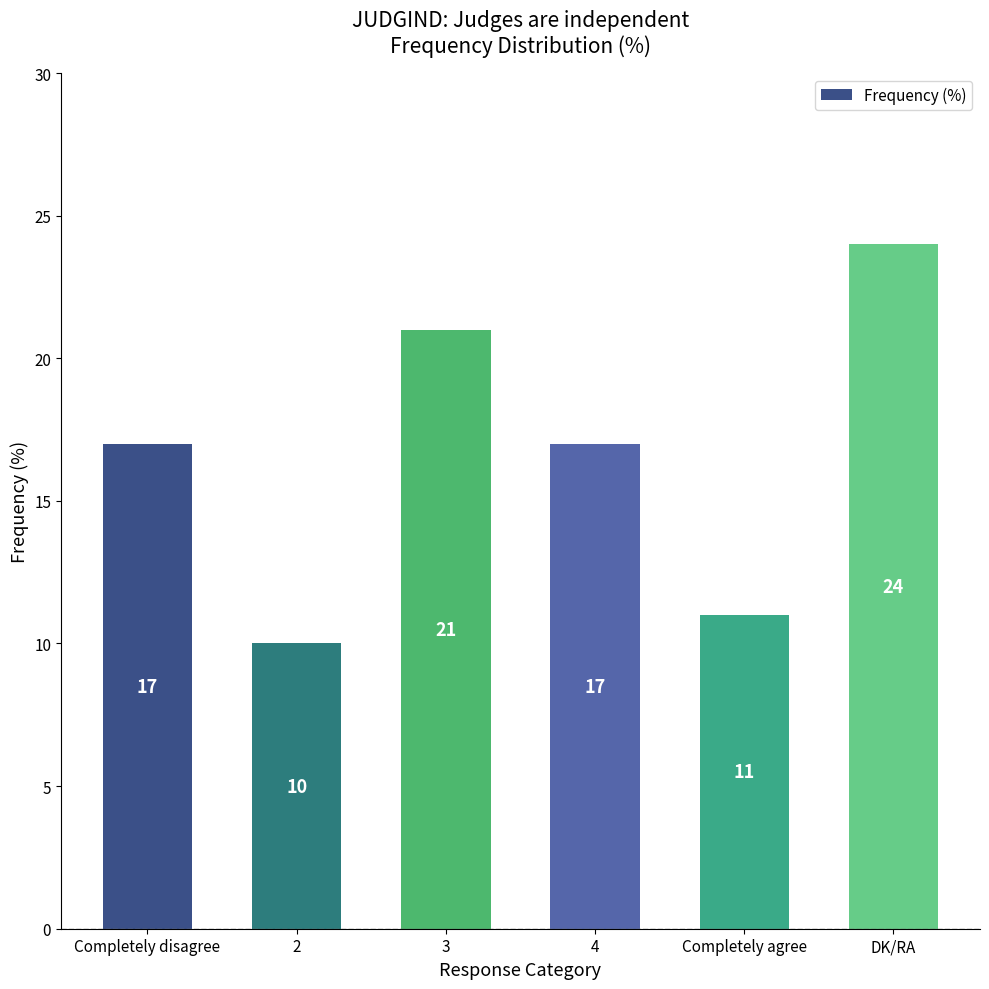

What is the ratio of the value at Completely agree to the value at 4?

0.6